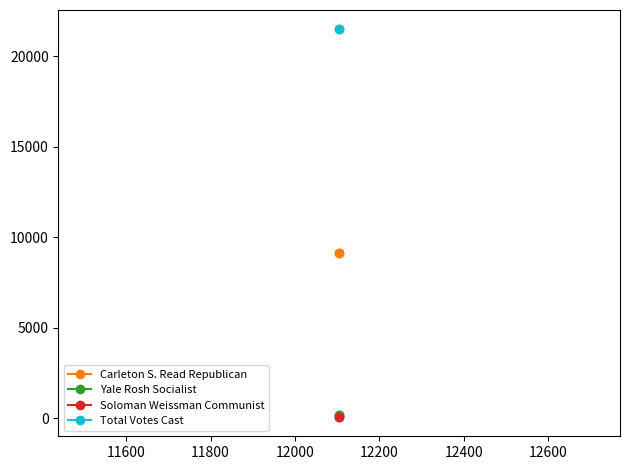

Is this an area chart (filled region under the line)?

No